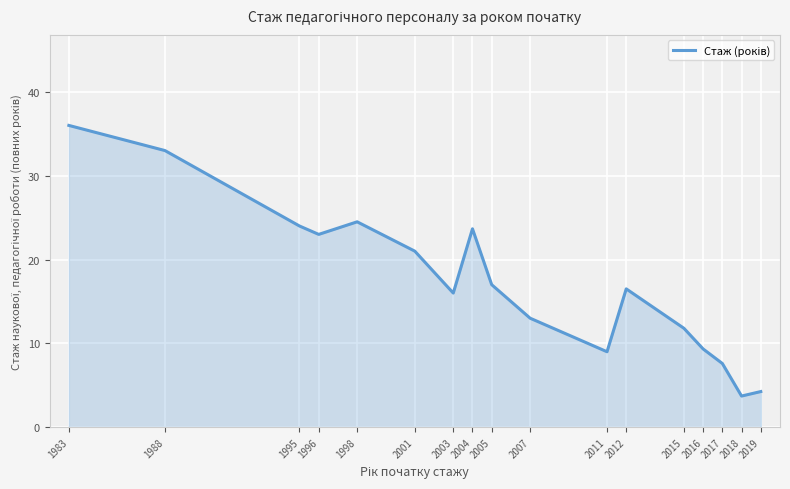

The chart shows a value of 13.8 at 2016. True or false?

False